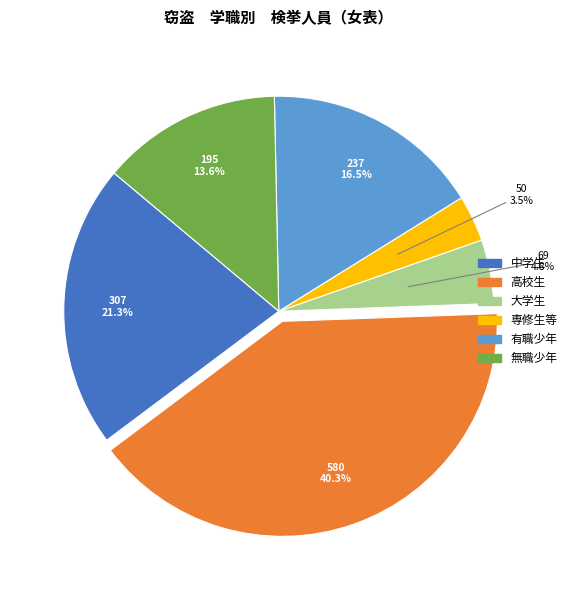

To the nearest percent, what percentage of the pie is 大学生?

5%